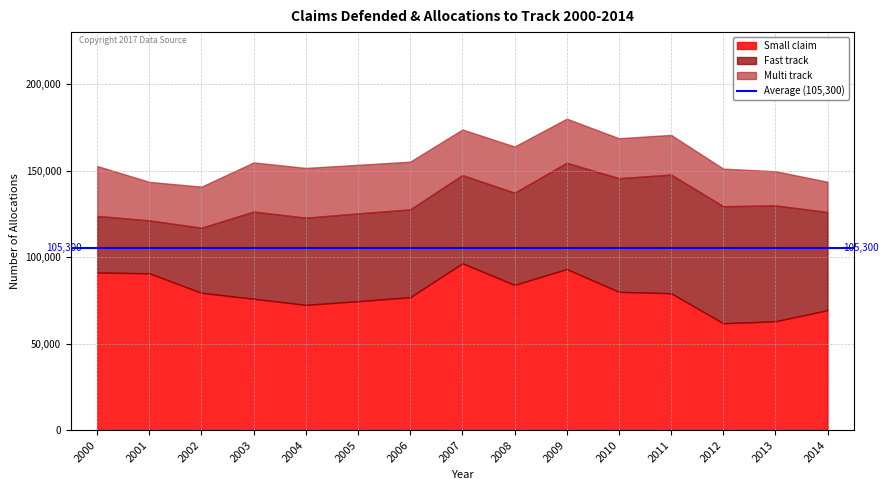

True or false: Multi track has a value of 23104 at 2010.

True